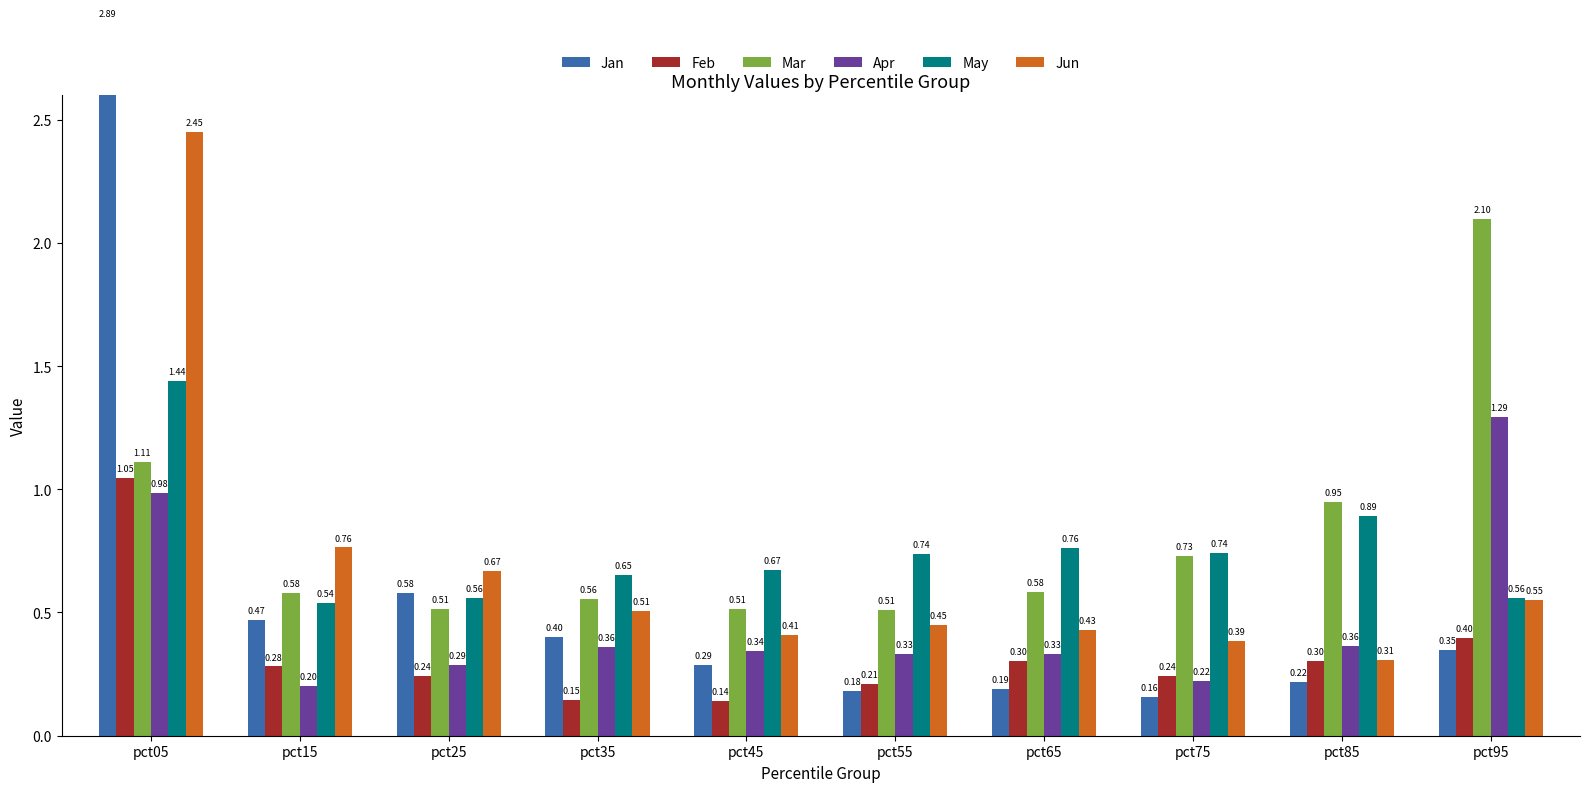

Which series has the largest total across all categories?

Mar